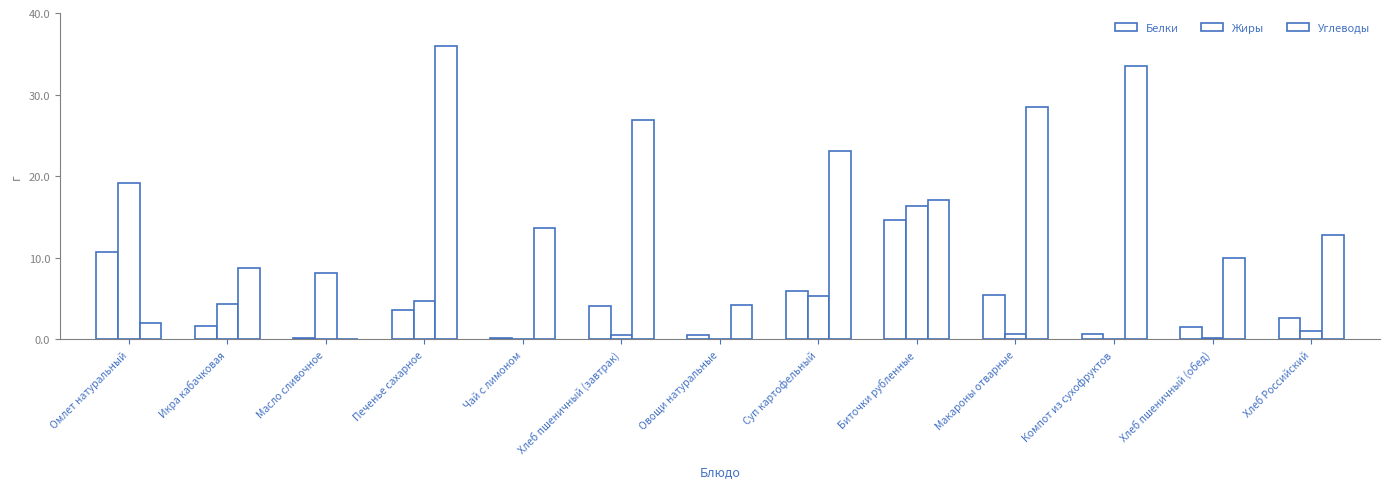

What is the difference between the Жиры values at Суп картофельный and Омлет натуральный?

13.8